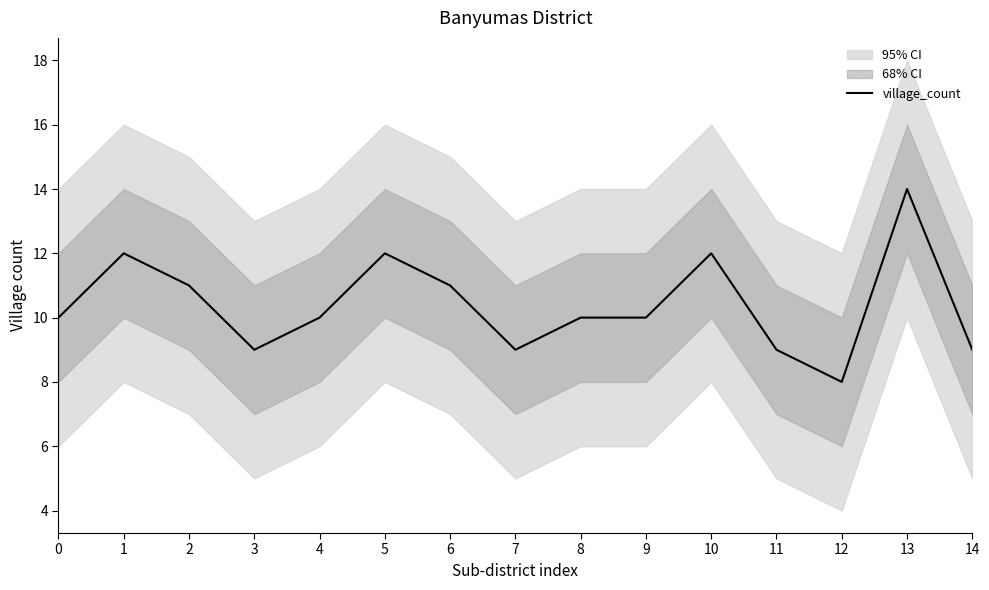

What value does the data have at 0?

10